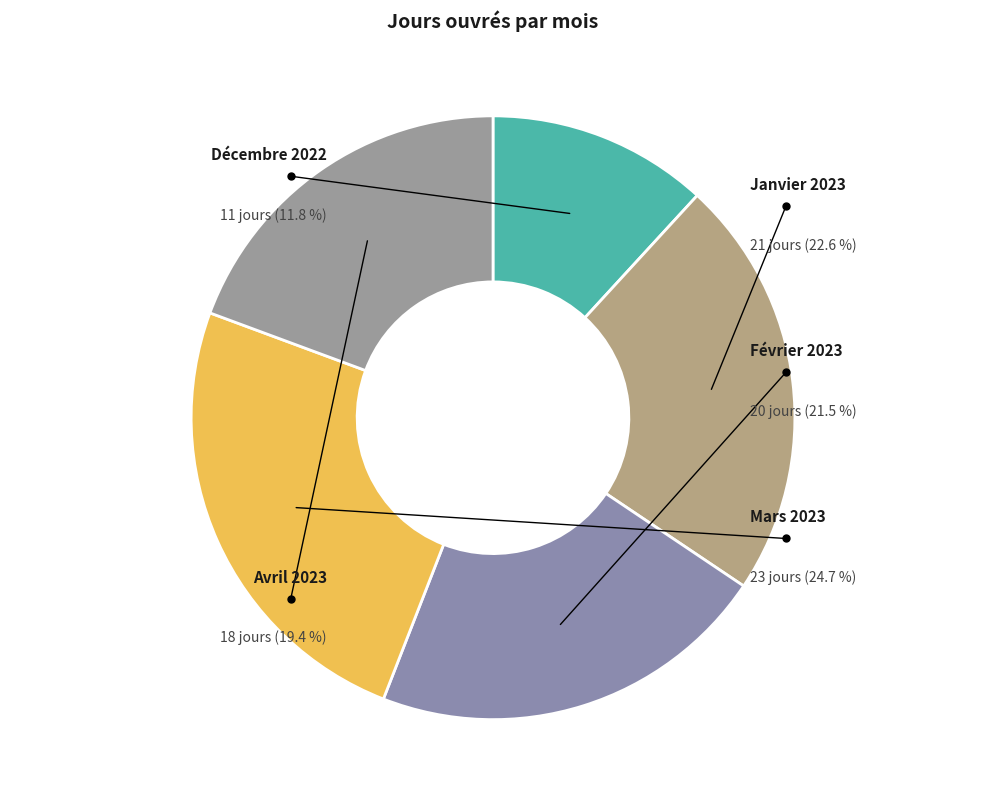

How many segments does this pie chart have?

5